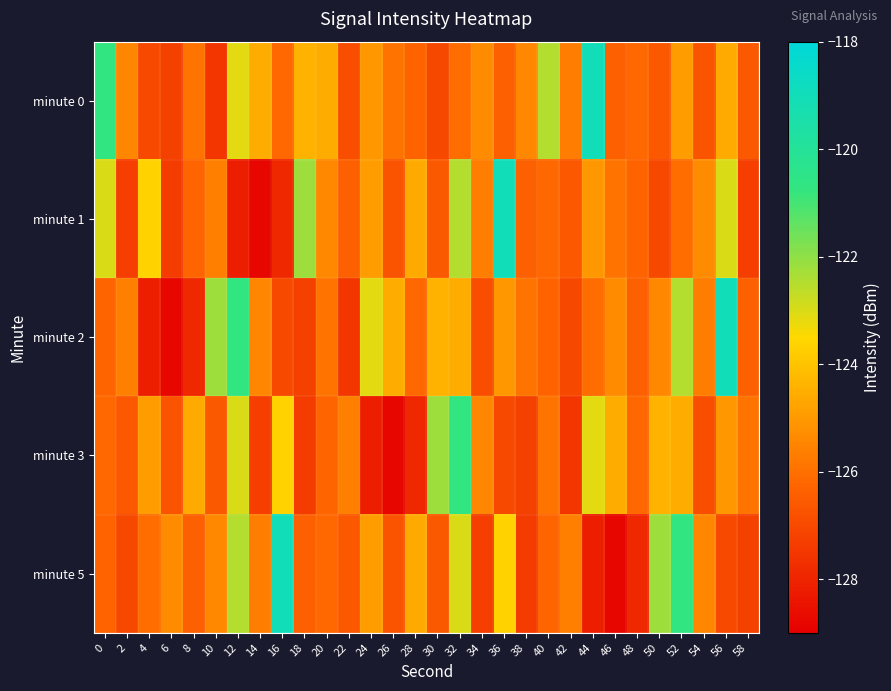

At which category is the sum across all series the highest?

32